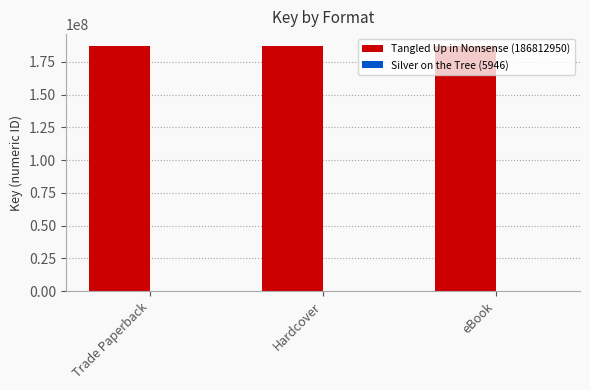

How many groups of bars are there?

3